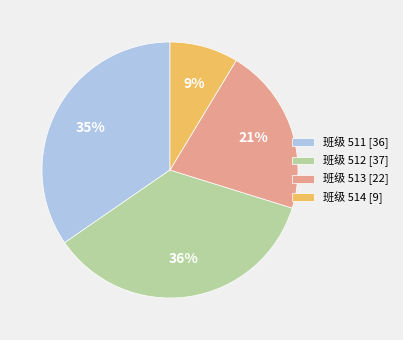

What percentage is the 班级 513 [22] slice, to the nearest percent?

21%